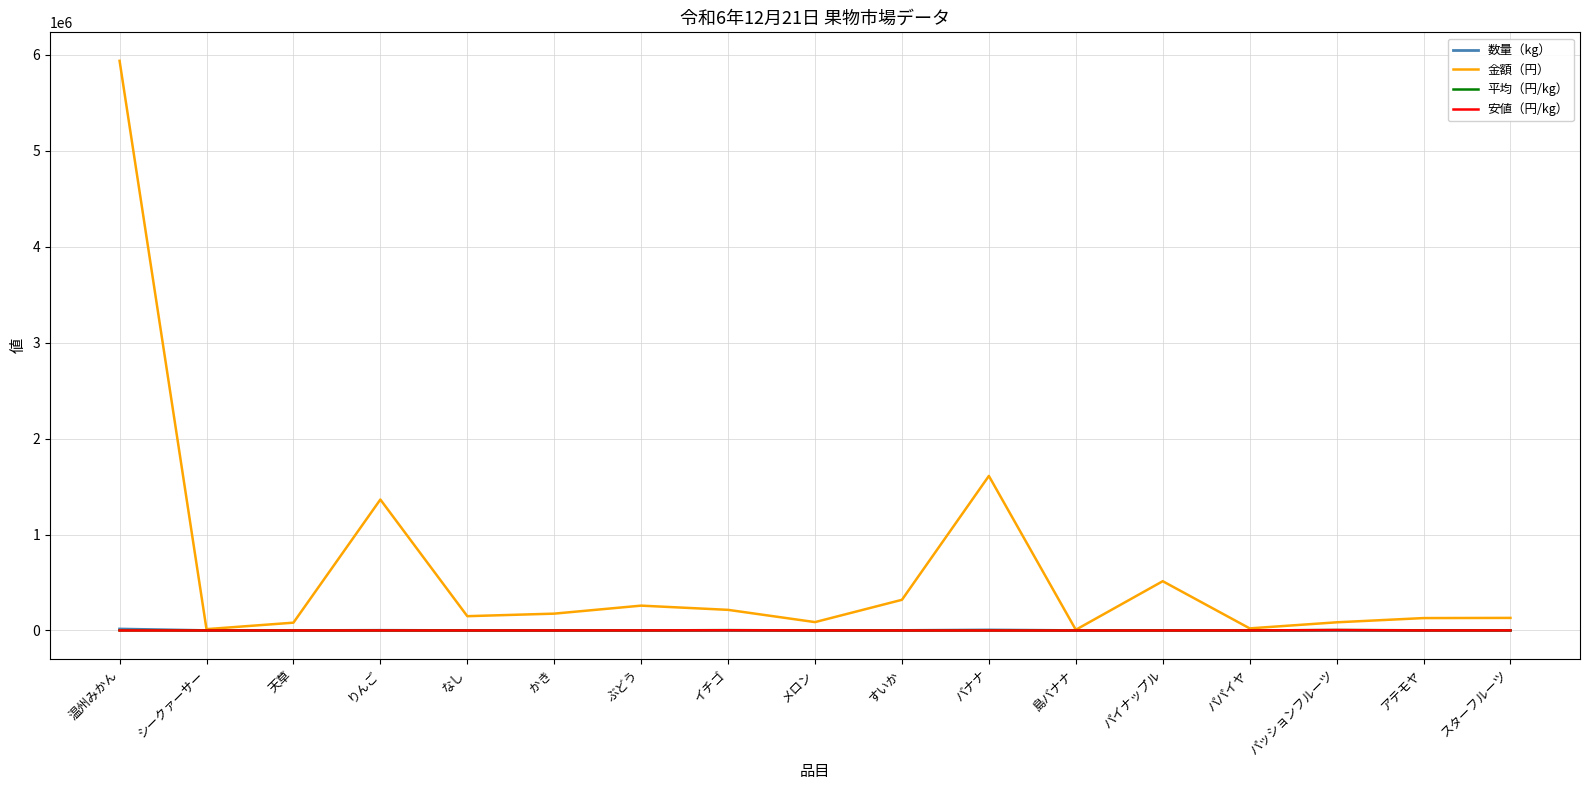

How many times do 平均（円/kg） and 数量（kg） cross each other?

7